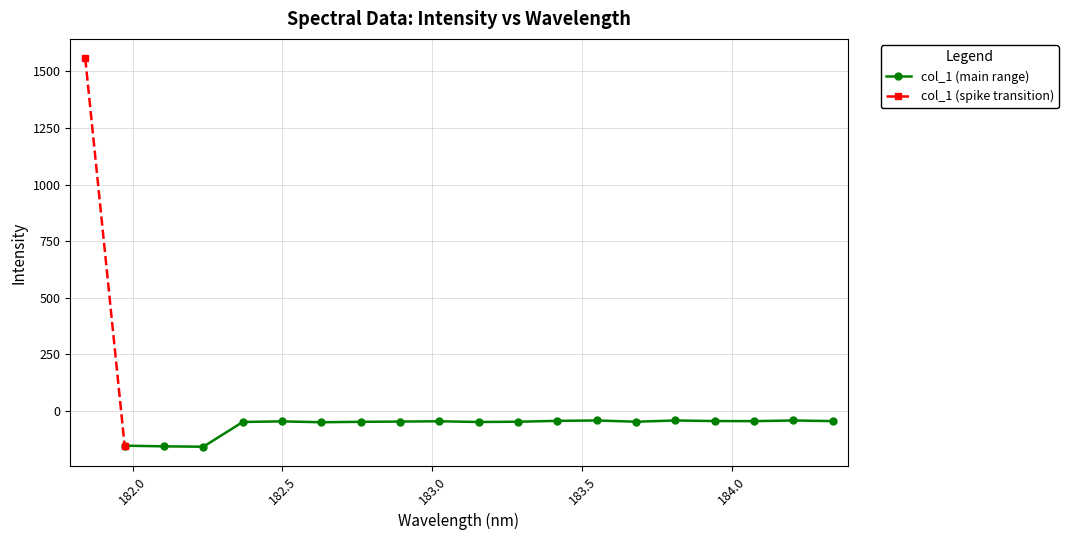

True or false: the data shows -152.8 at 1.

True